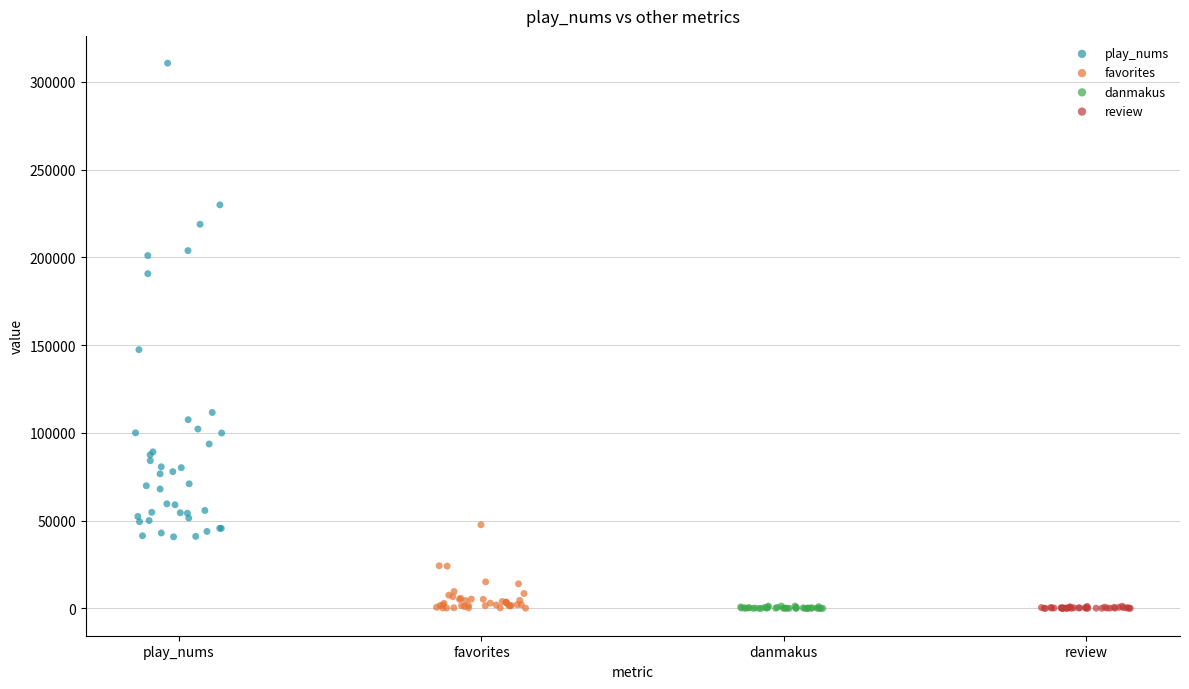

Which series reaches the maximum Y coordinate?

play_nums